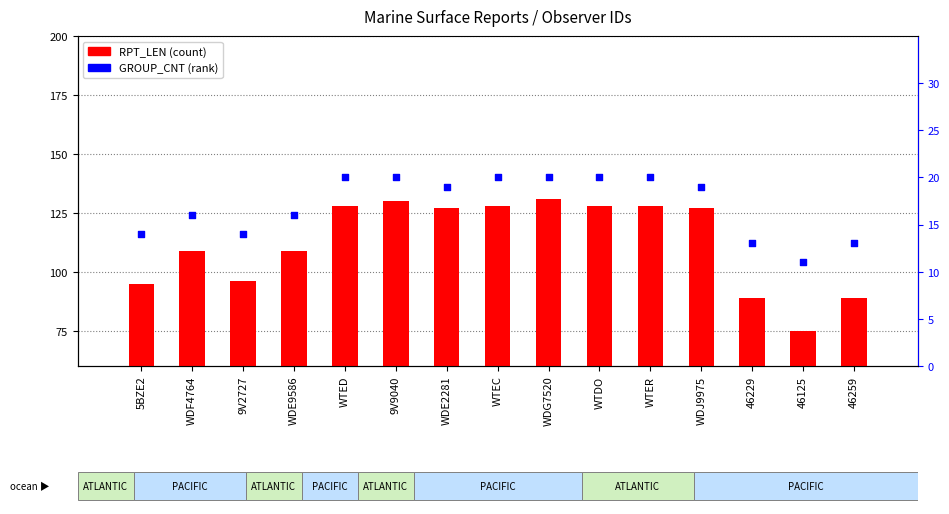

Which series reaches the maximum Y coordinate?

RPT_LEN